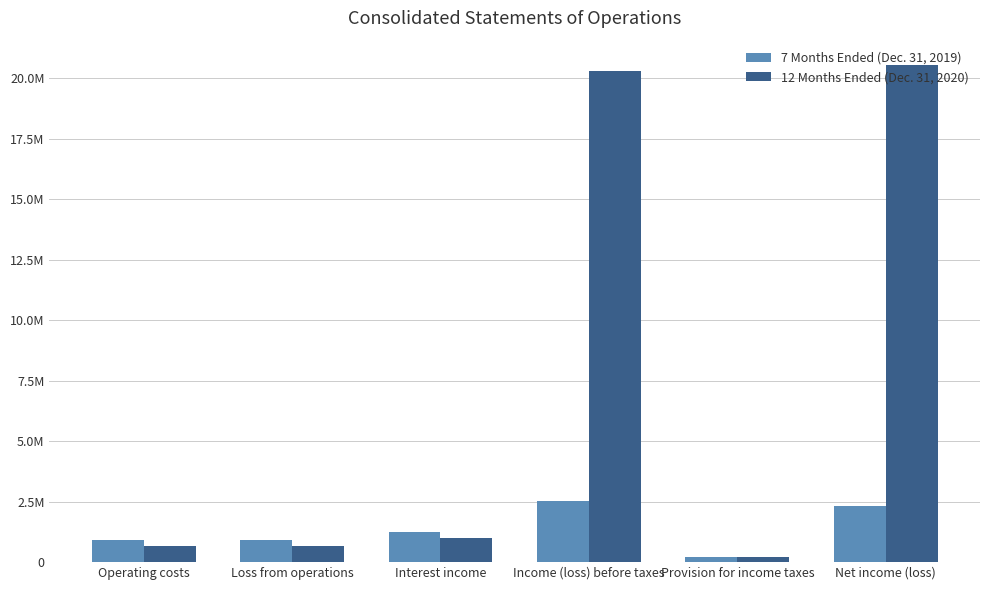

Rank the series by their maximum value, from highest to lowest.

12 Months Ended (Dec. 31, 2020), 7 Months Ended (Dec. 31, 2019)